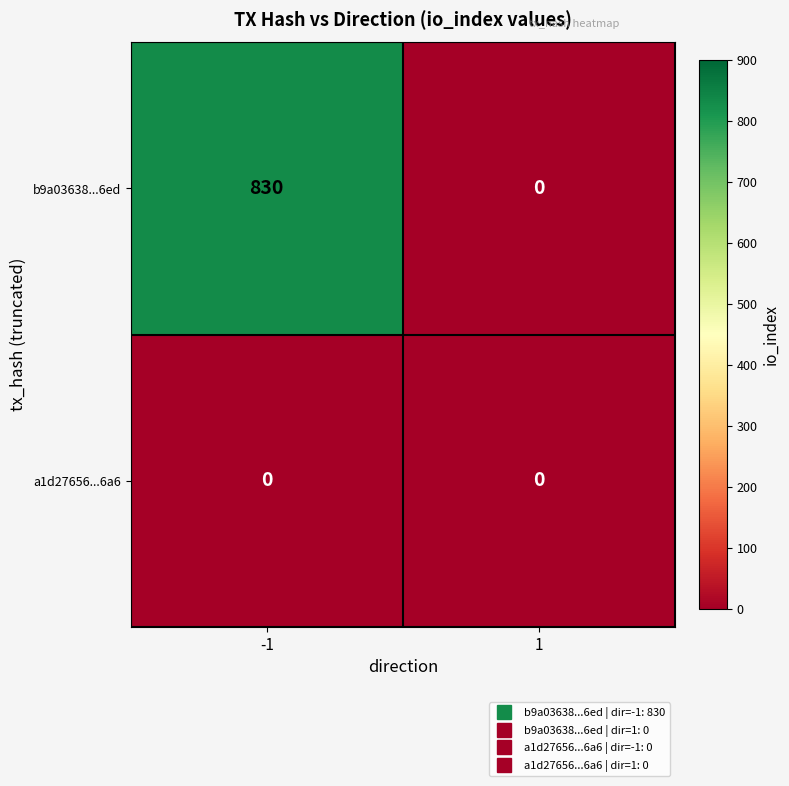

What is the difference between the maximum and minimum values in the b9a03638...6ed series?

830